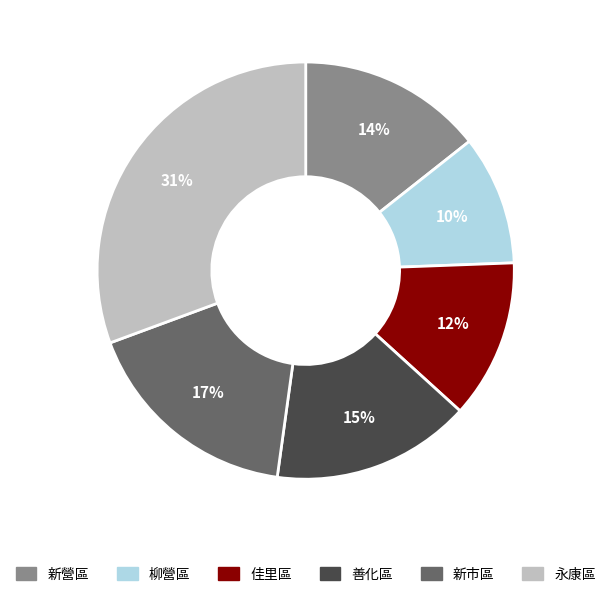

Combined, do 永康區 and 佳里區 account for over 50%?

No